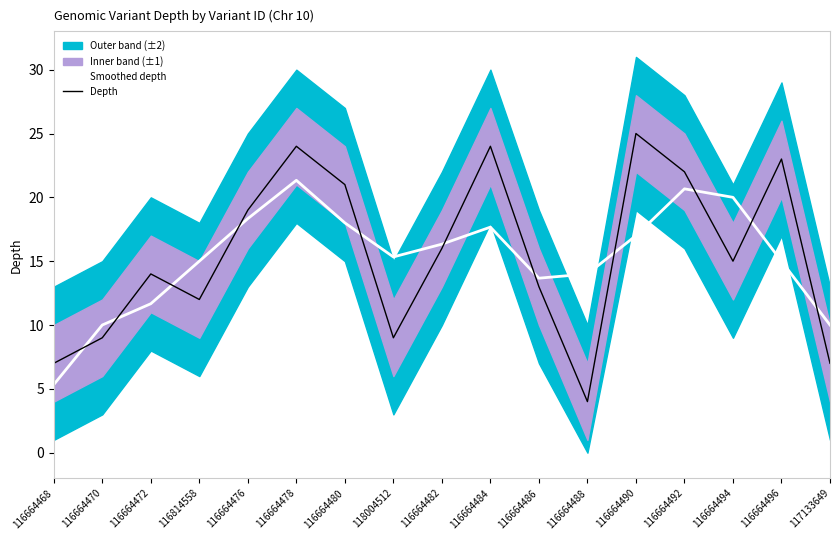

What is the label of the 4th point from the right?

116664492